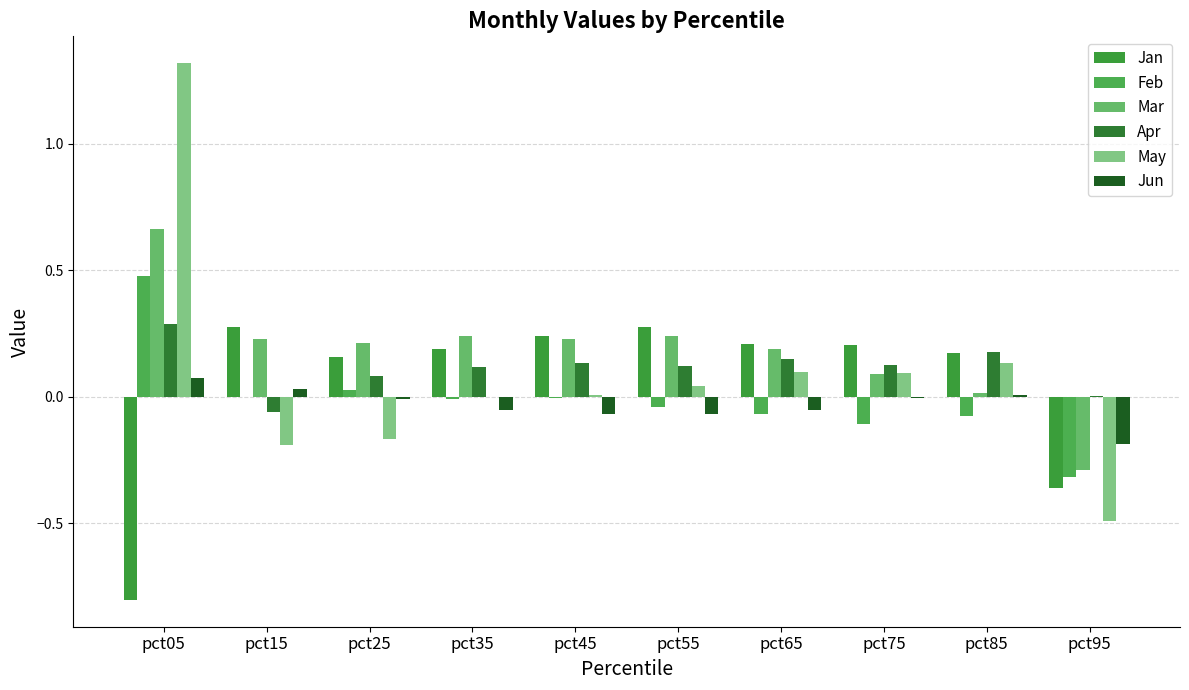

What is the total value across all series at pct95?

-1.6